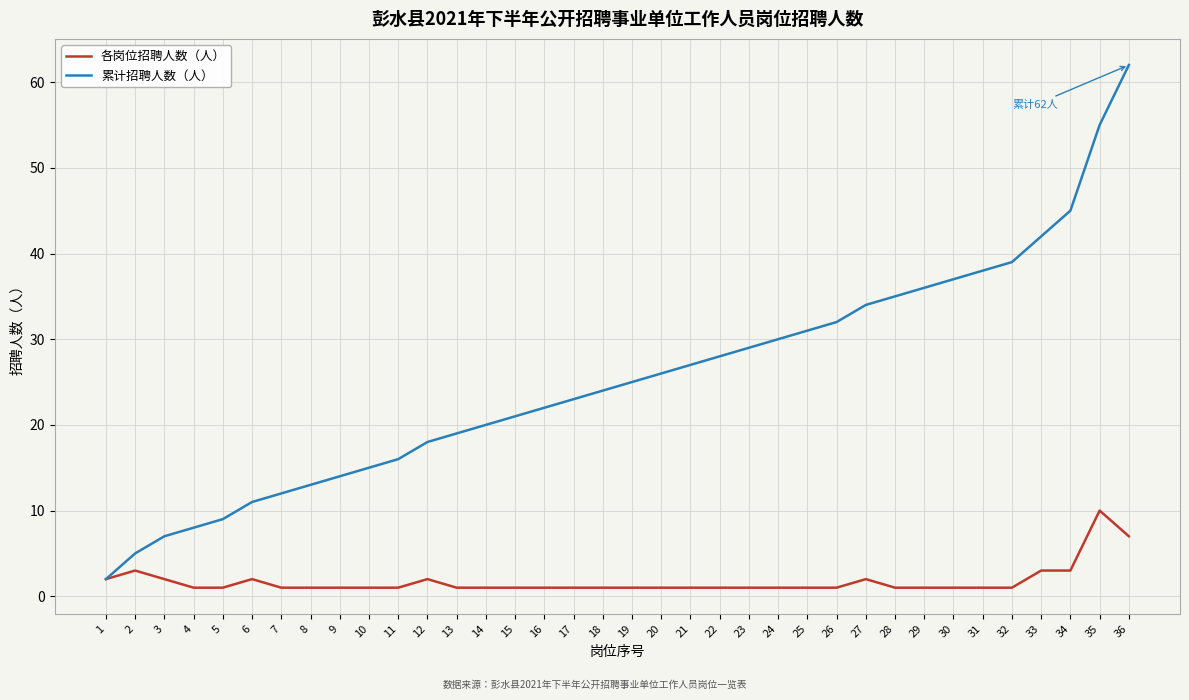

True or false: 累计招聘人数（人） has a value of 17 at 7.

False